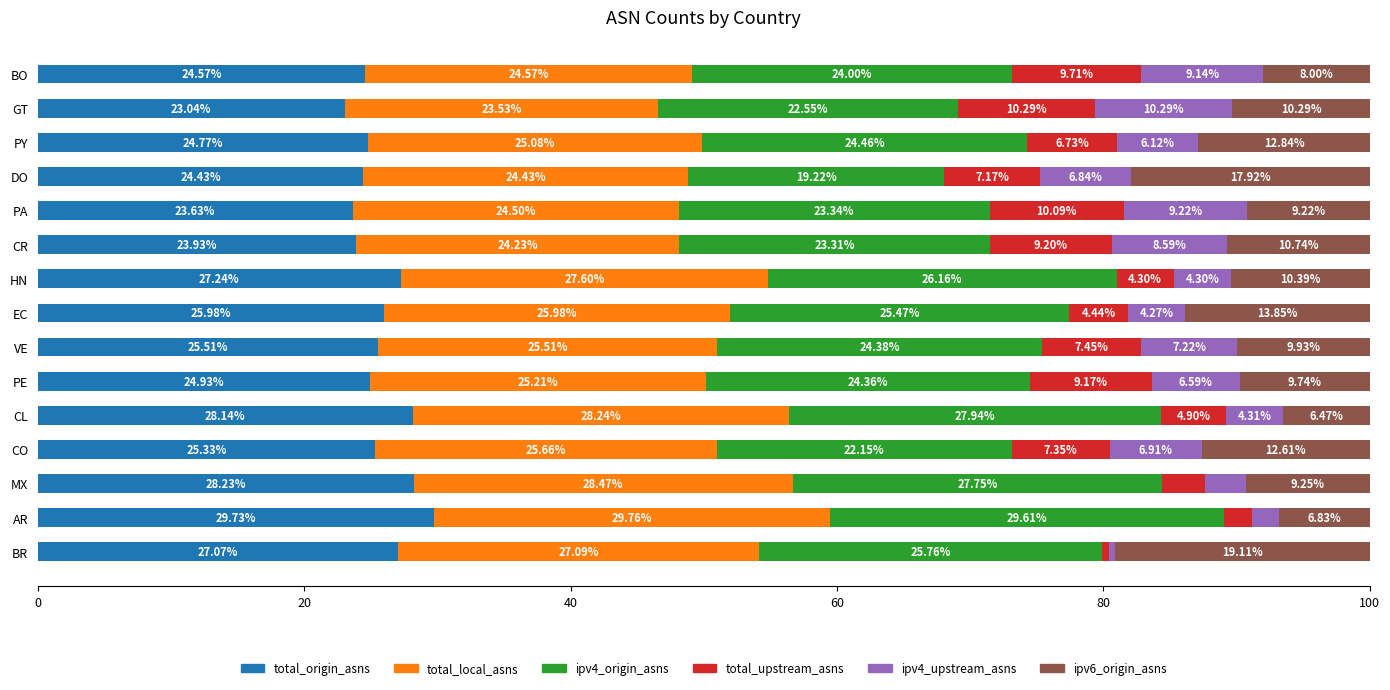

What is the total value across all series at CR?

100.0